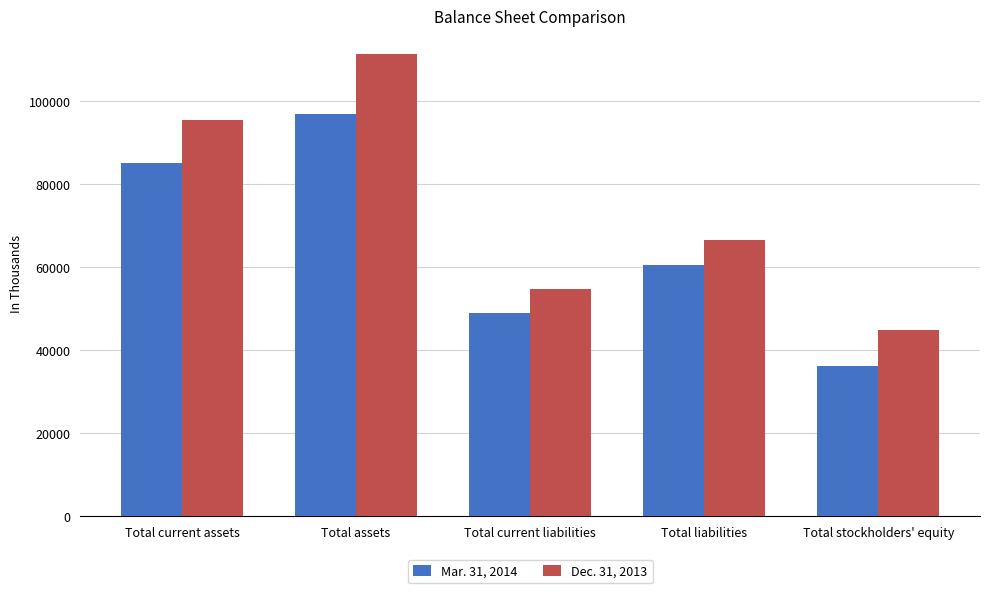

List the labels in order of Dec. 31, 2013 value, smallest first.

Total stockholders' equity, Total current liabilities, Total liabilities, Total current assets, Total assets